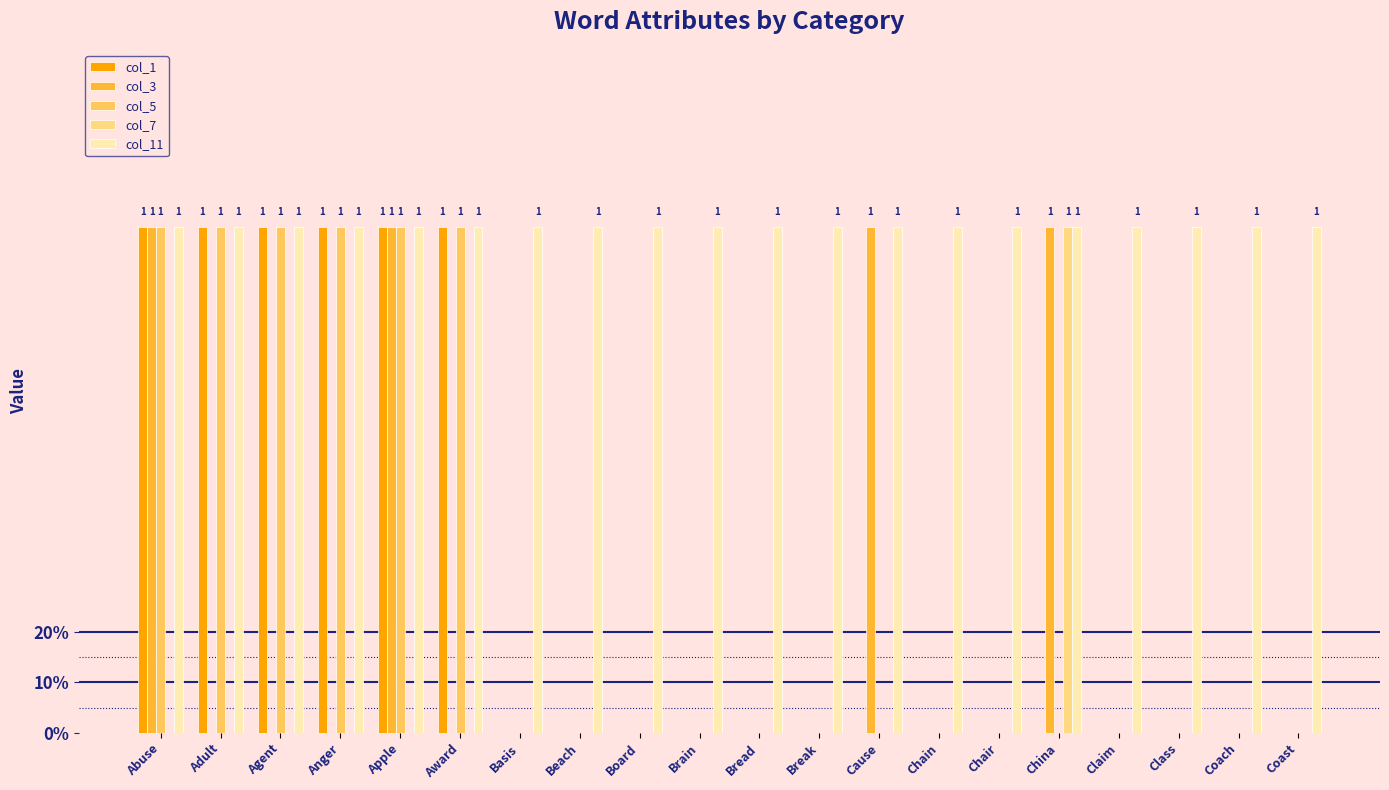

True or false: col_1 has a value of 1 at Agent.

True